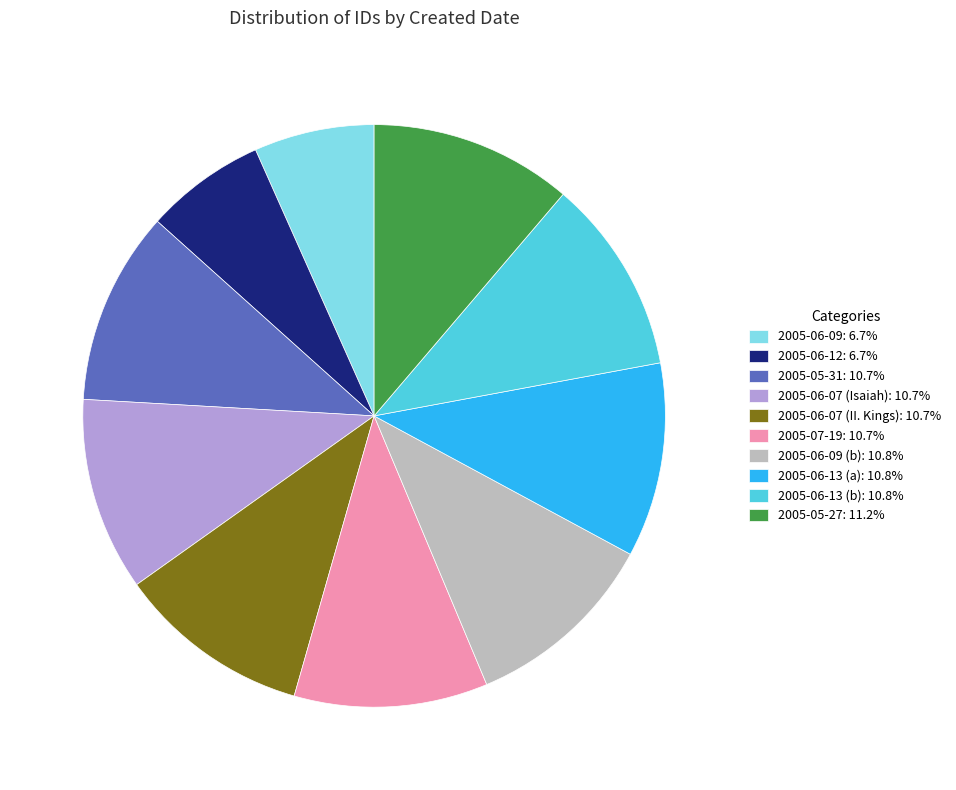

Does 2005-05-27: 11.2% account for over 50% of the chart?

No